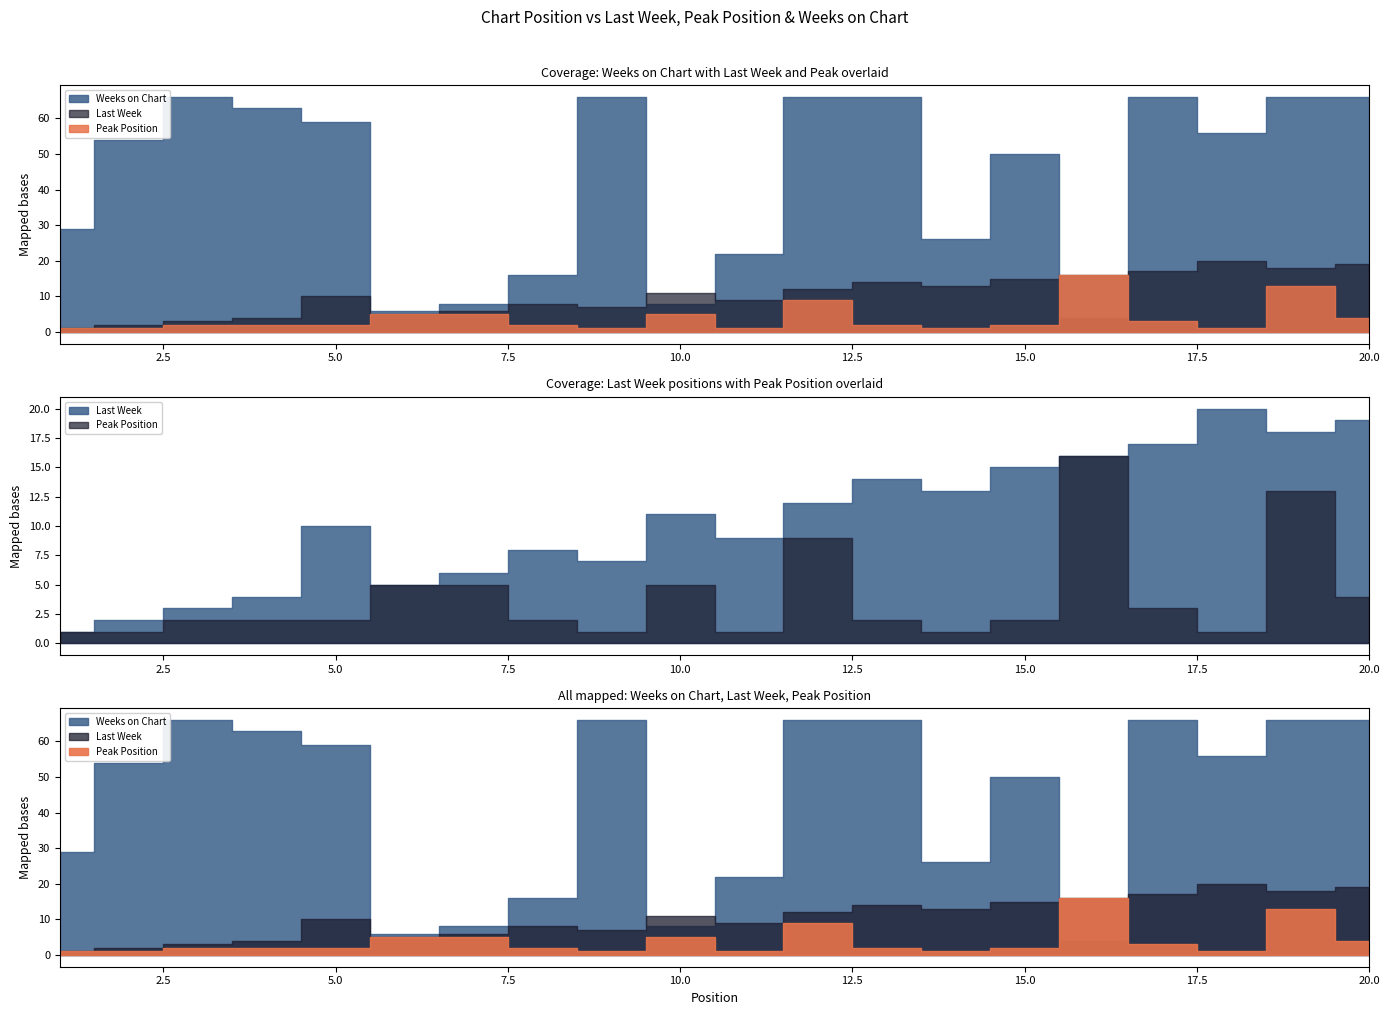

What is the spread (max minus min) of values at 2?

53